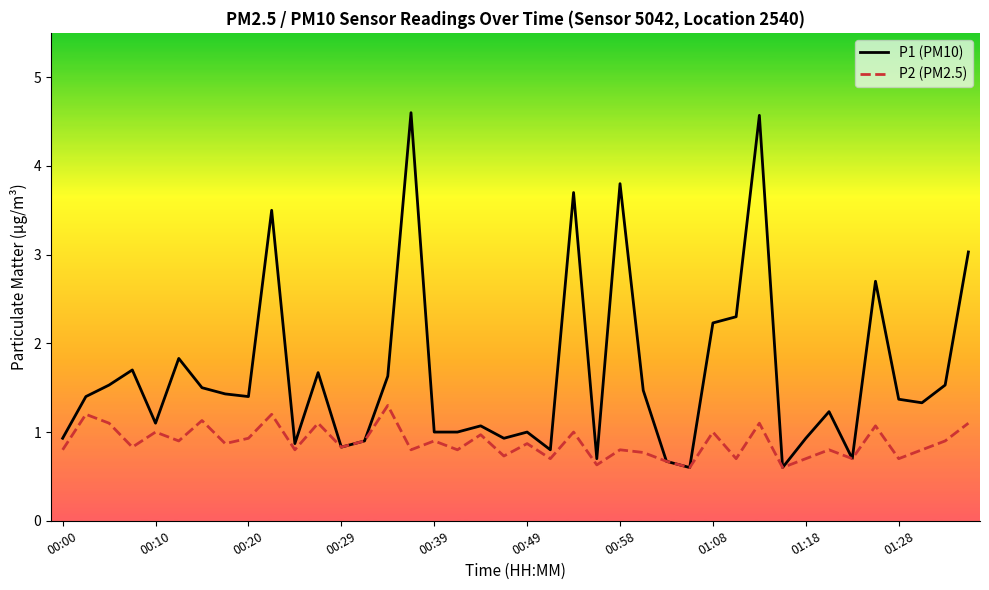

What is the highest value of the P1 (PM10) series?

4.6